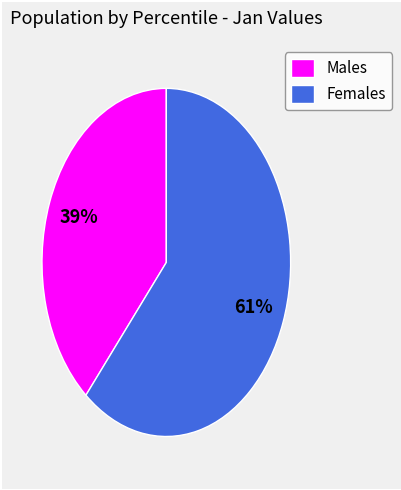

Does any single category account for the majority?

Yes